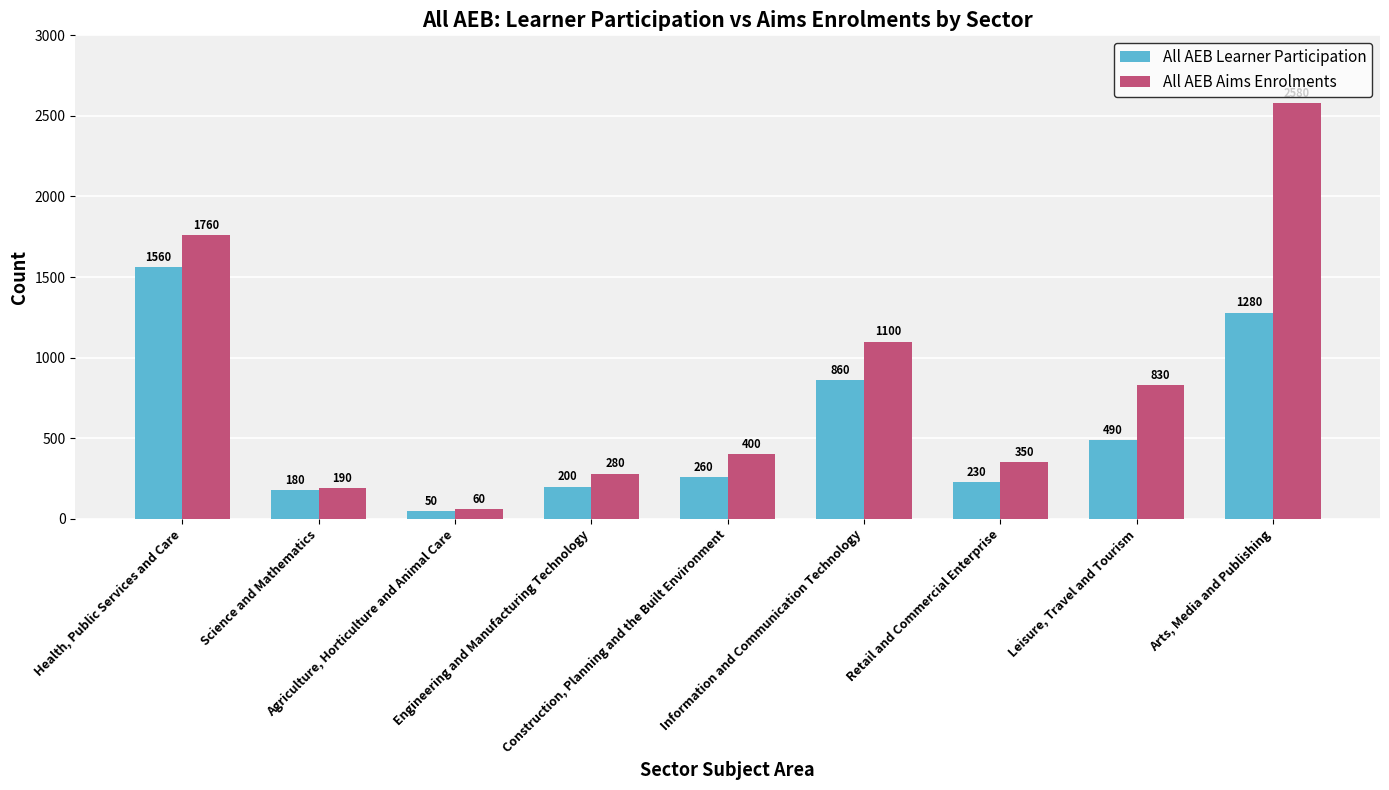

Is it true that All AEB Learner Participation equals 53 at Construction, Planning and the Built Environment?

False